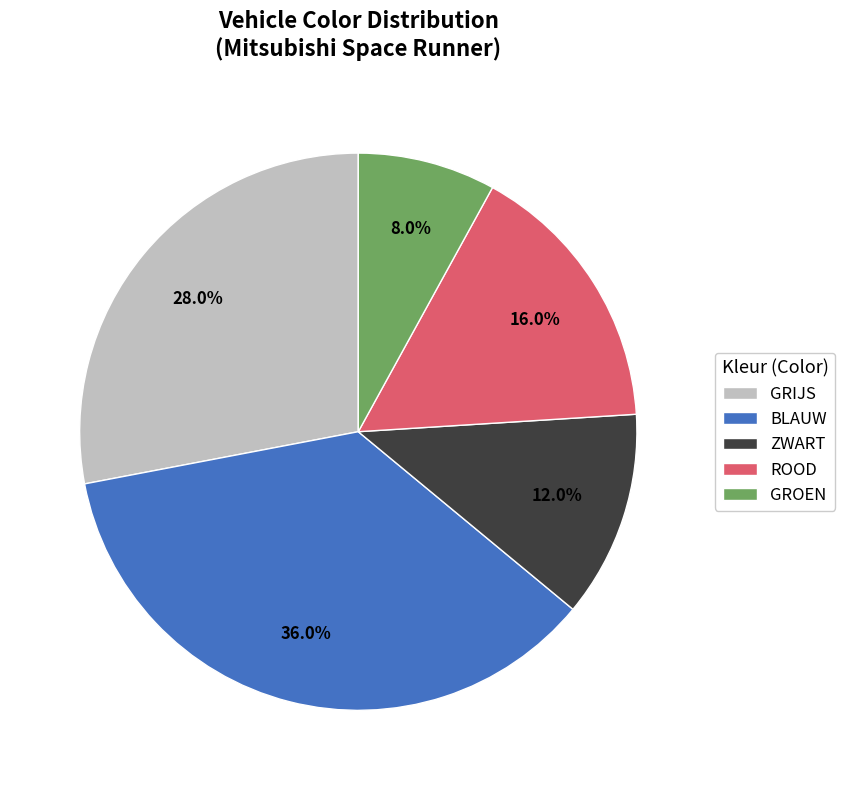

Is it true that BLAUW is 24% of the pie?

False